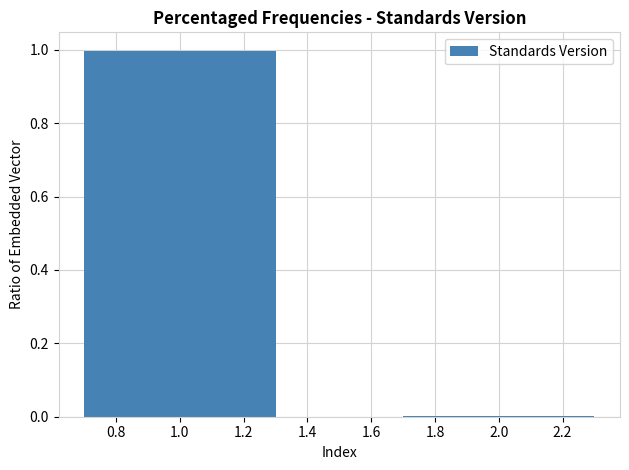

What is the greatest value displayed?

1.0